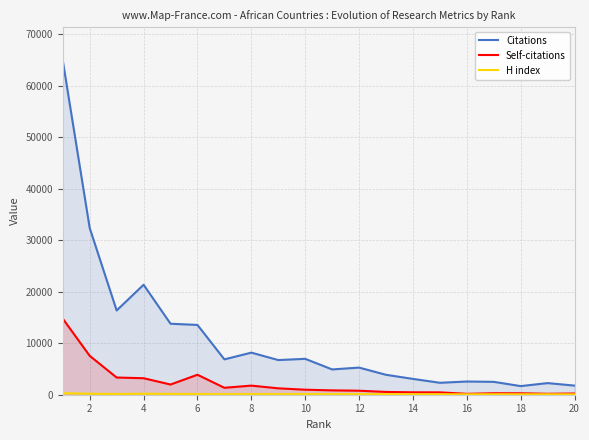

How many data points in Self-citations are above 974?

9